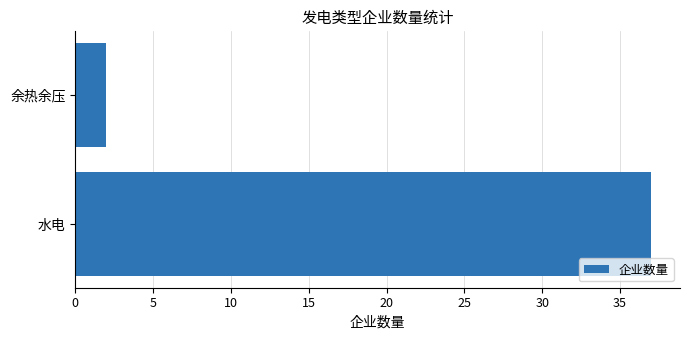

Reading bottom to top, extract all data points from this chart.

水电=37	余热余压=2